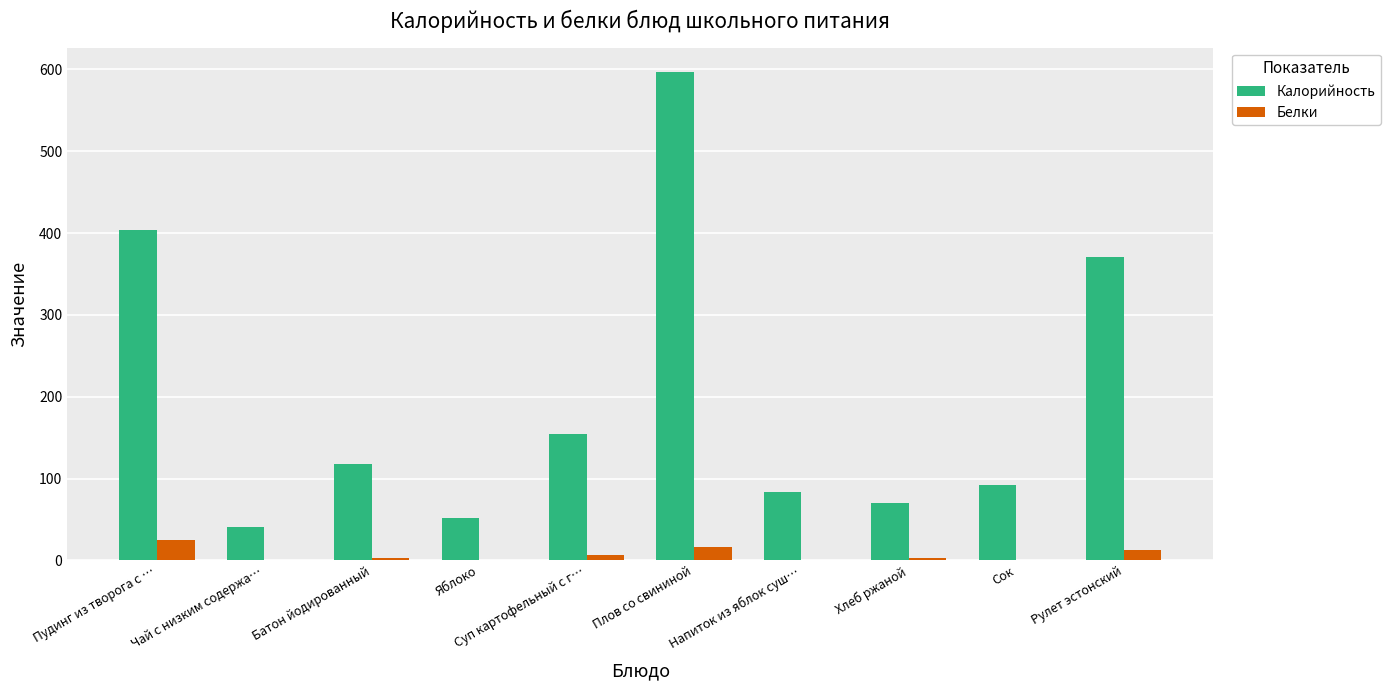

What is the average value of the Белки series?

6.8